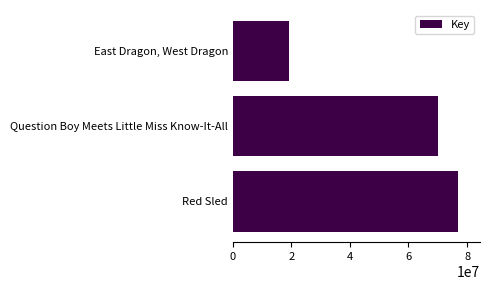

Rank the categories by value from highest to lowest.

Red Sled, Question Boy Meets Little Miss Know-It-All, East Dragon, West Dragon